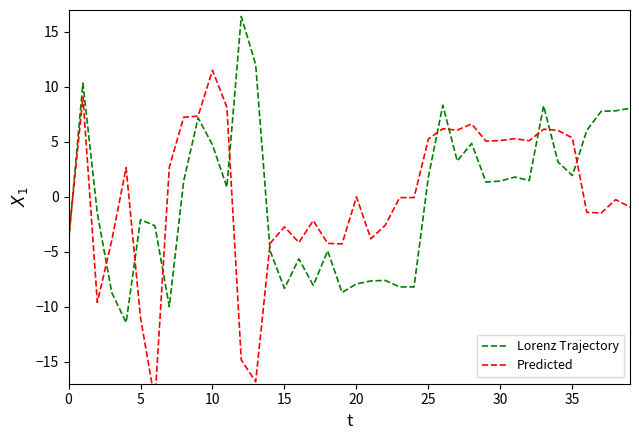

What is the highest value of the Lorenz Trajectory series?

16.4